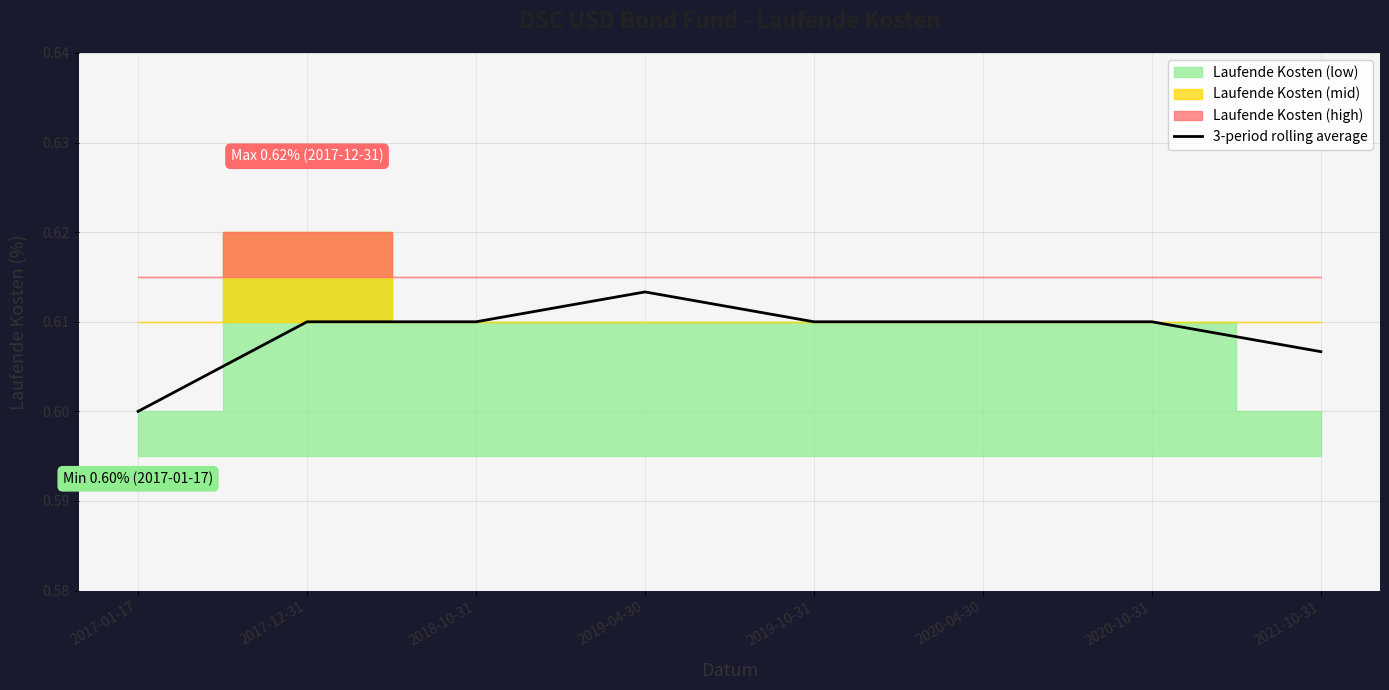

What is the average value?

0.6